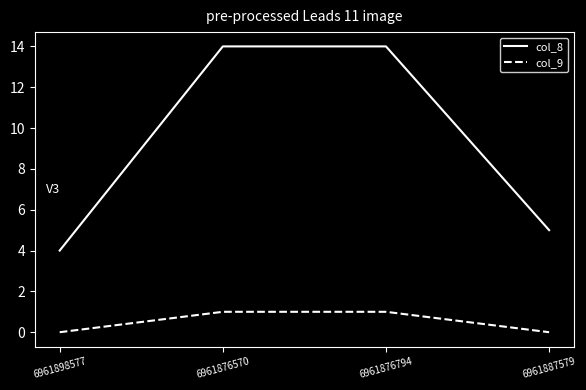

What are all the series names shown in the legend?

col_8, col_9